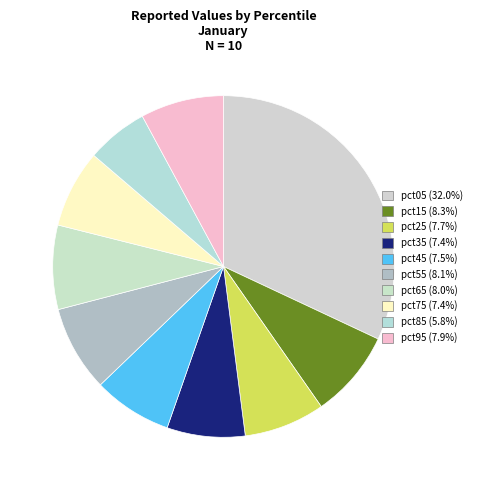

Rank the categories by value from lowest to highest.

pct85, pct75, pct35, pct45, pct25, pct95, pct65, pct55, pct15, pct05